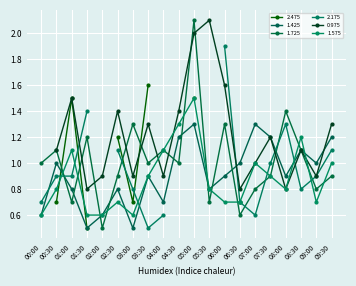

What is the value of the 1.575 point at the 11th from the left?

1.5